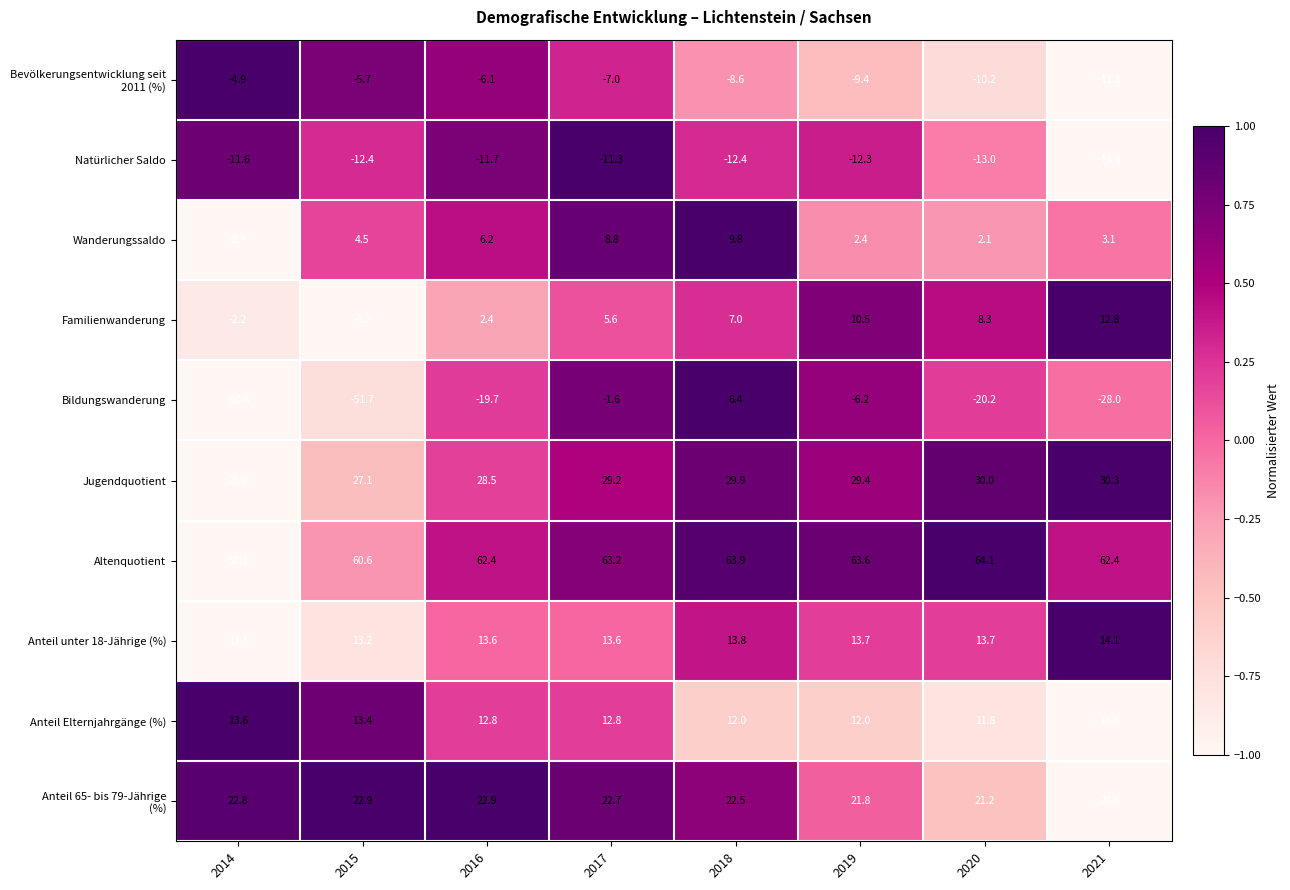

How many data points in Familienwanderung are less than 7?

4